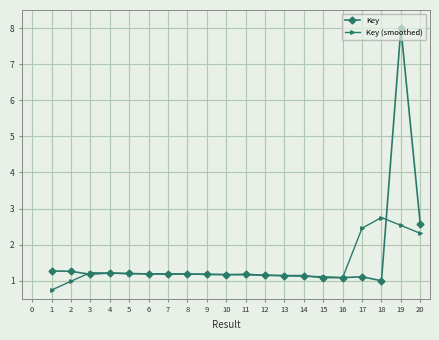

What is the difference between the highest and lowest values at 17?

1.3